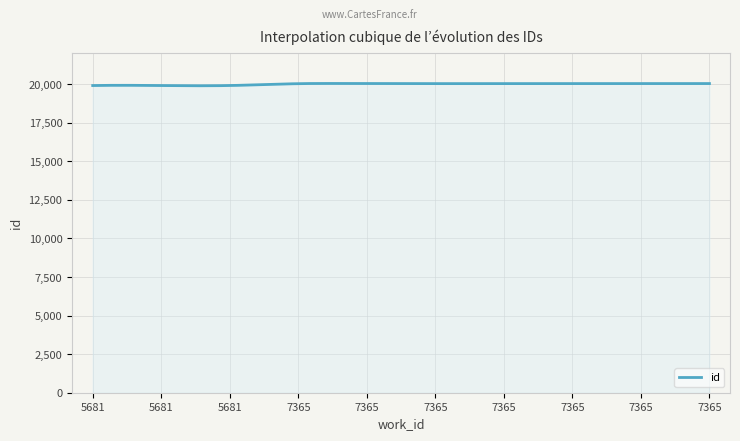

Is this an area chart (filled region under the line)?

Yes